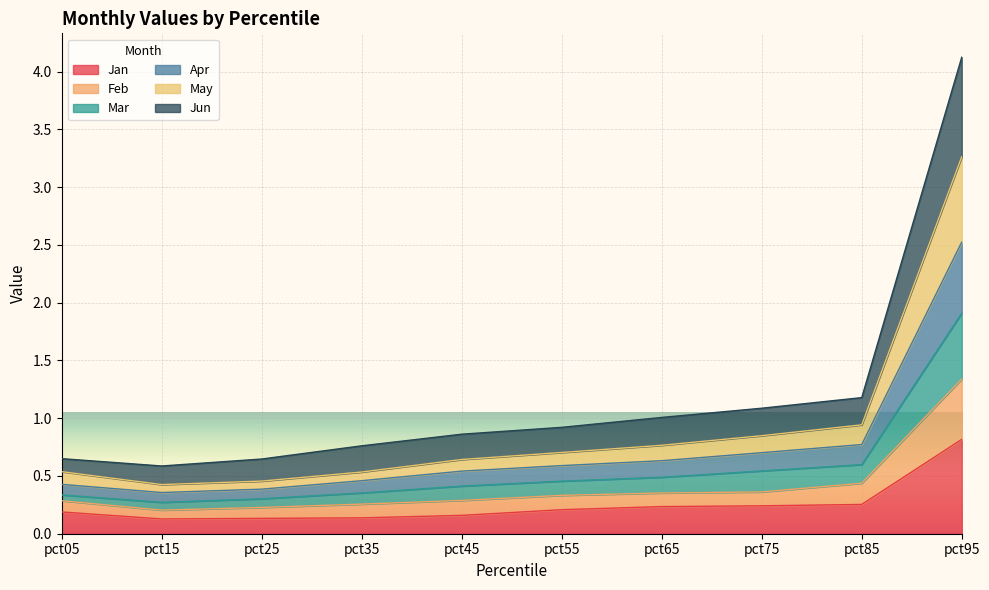

Count the number of categories in the chart.

10